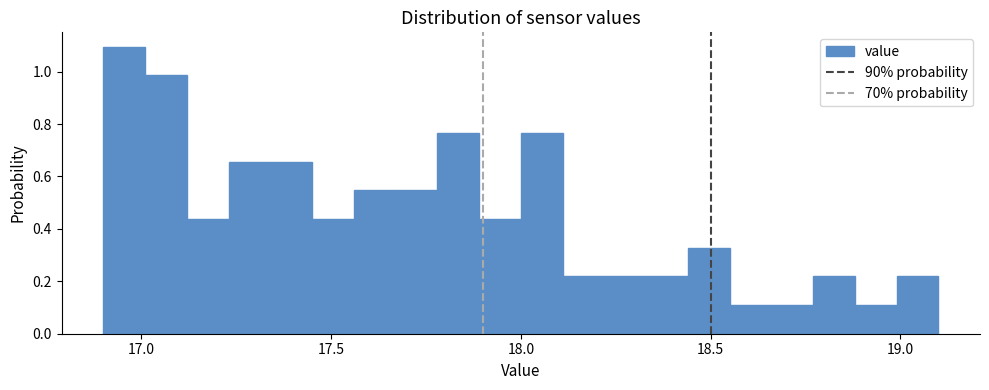

Around what value on the x-axis is the tallest bar? Give the approximate position of its centre, as read against the axis.

16.95